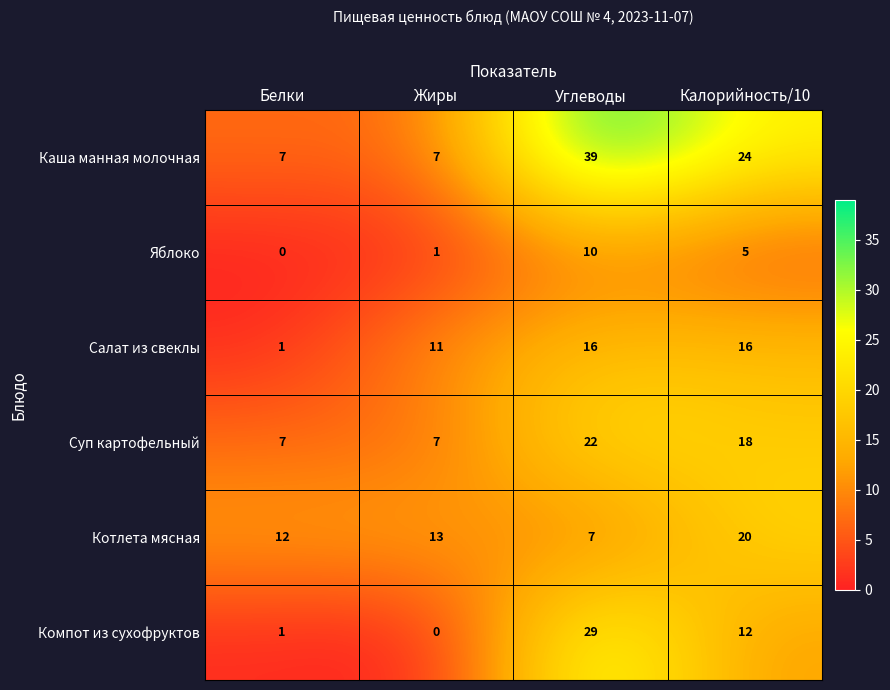

What is the sum of all Салат из свеклы values?

44